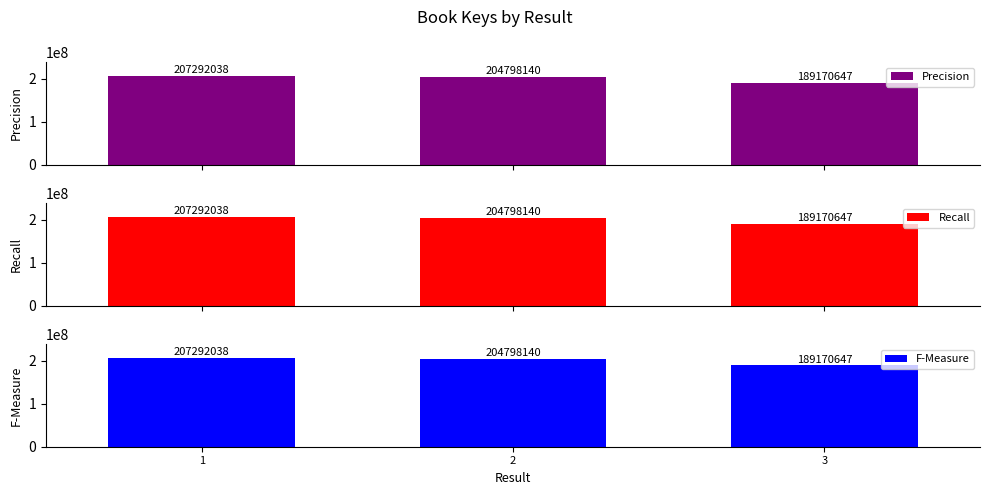

Which series has the largest total across all categories?

Precision